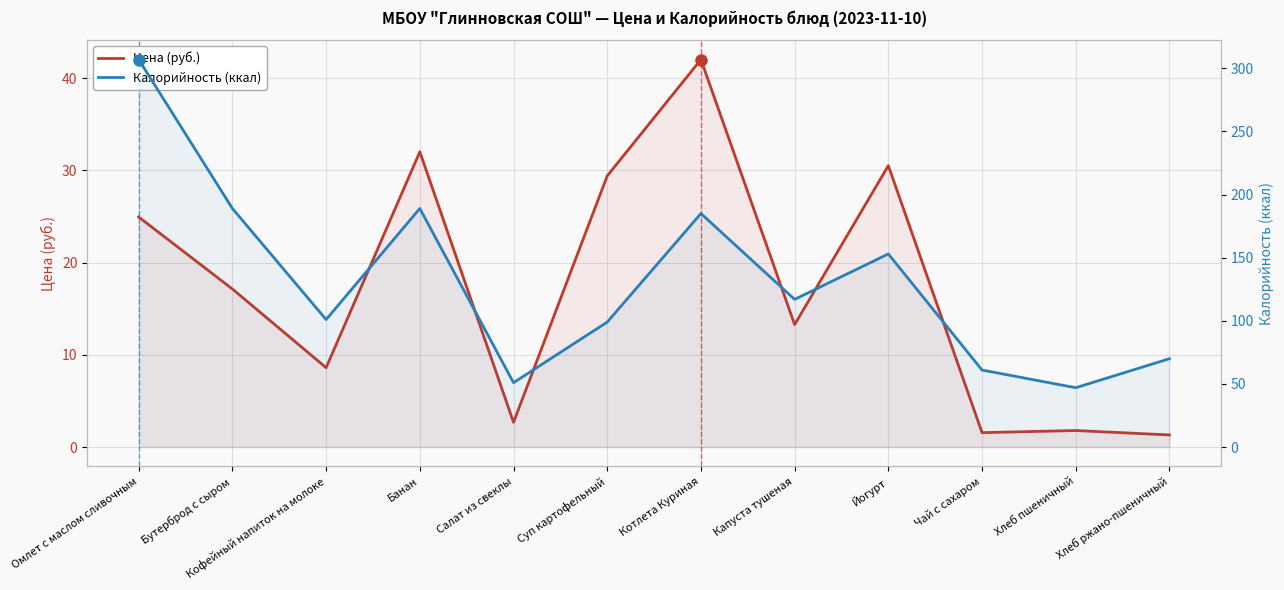

Reading left to right, transcribe all the data shown in this chart.

Цена (руб.): Омлет с маслом сливочным=24.9	Бутерброд с сыром=17.1	Кофейный напиток на молоке=8.6	Банан=32.0	Салат из свеклы=2.7	Суп картофельный=29.4	Котлета Куриная=42.0	Капуста тушеная=13.3	Йогурт=30.5	Чай с сахаром=1.6	Хлеб пшеничный=1.8	Хлеб ржано-пшеничный=1.3
Калорийность (ккал): Омлет с маслом сливочным=307.0	Бутерброд с сыром=189.0	Кофейный напиток на молоке=101.0	Банан=189.0	Салат из свеклы=51.0	Суп картофельный=99.0	Котлета Куриная=185.0	Капуста тушеная=117.0	Йогурт=153.0	Чай с сахаром=61.0	Хлеб пшеничный=47.0	Хлеб ржано-пшеничный=70.0